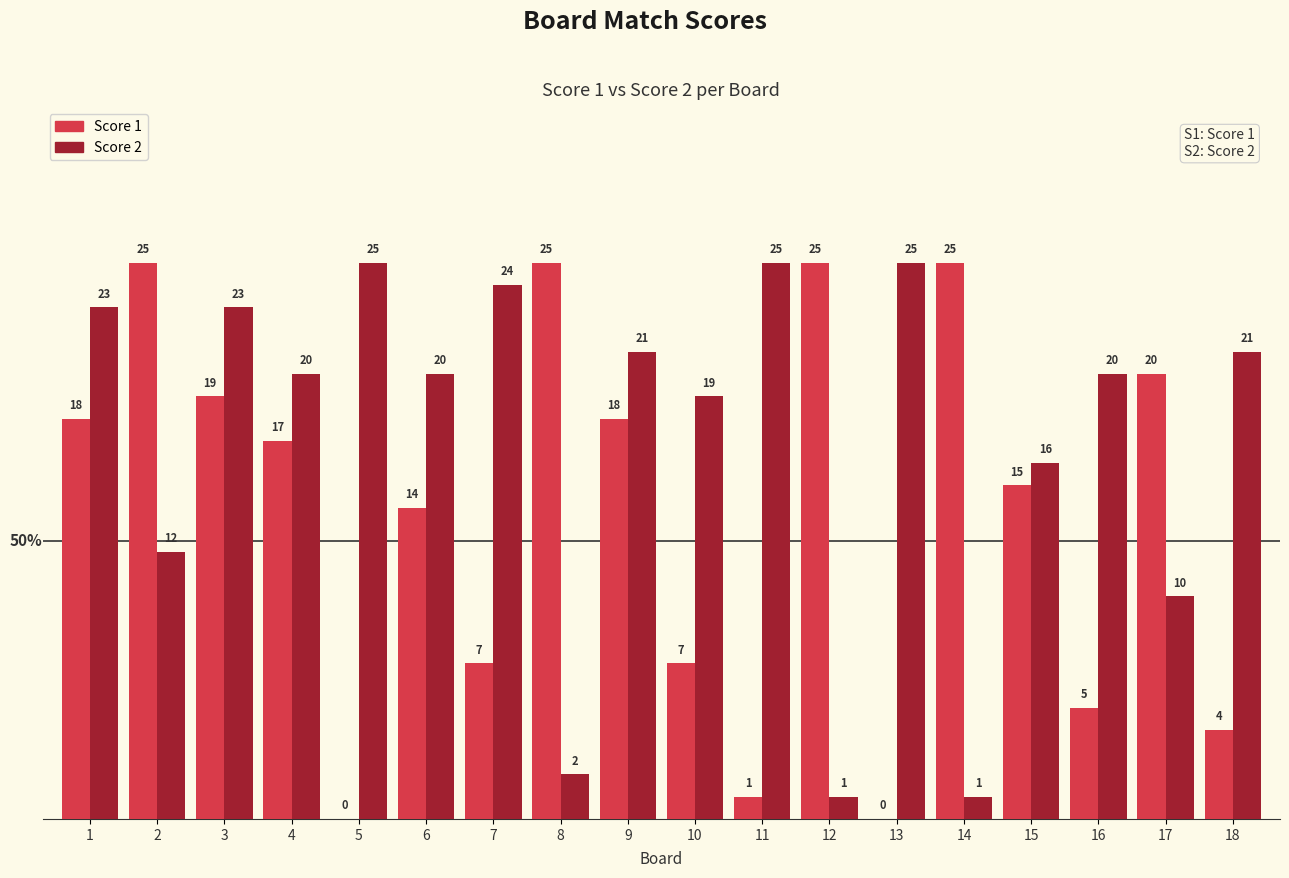

Which series has the largest total across all categories?

Score 2